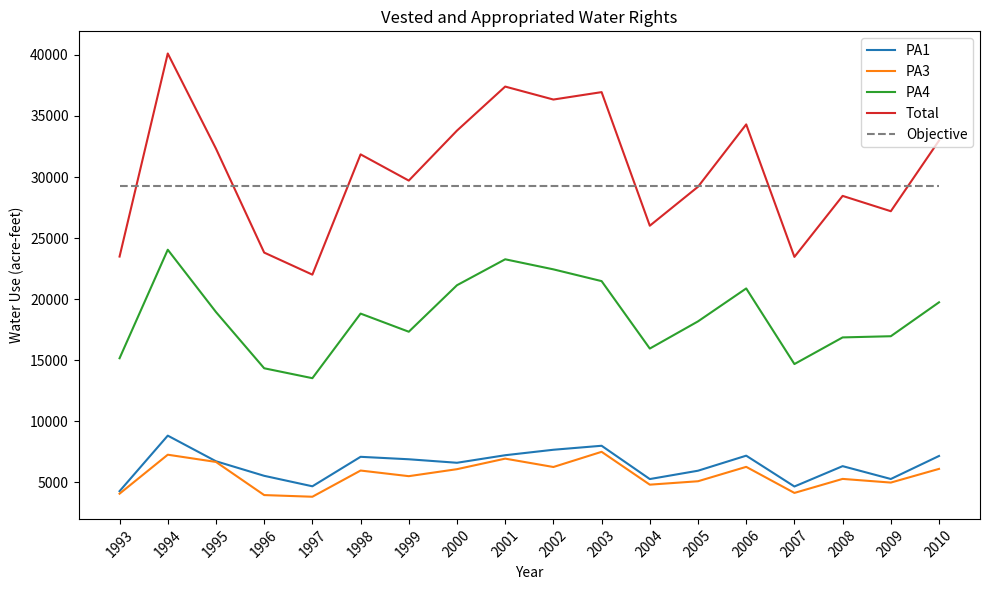

Does the chart display data point markers on the line(s)?

No